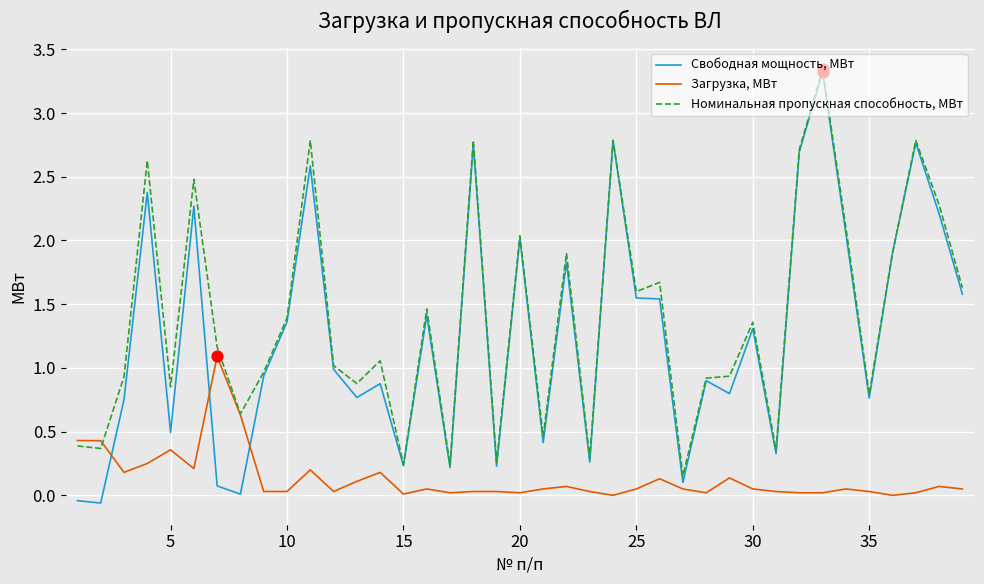

True or false: Загрузка, МВт and Свободная мощность, МВт intersect in this chart.

True